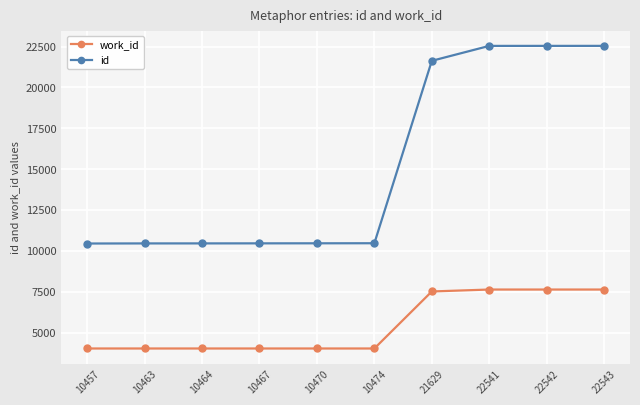

What is the total value across all series at 10457?

14495